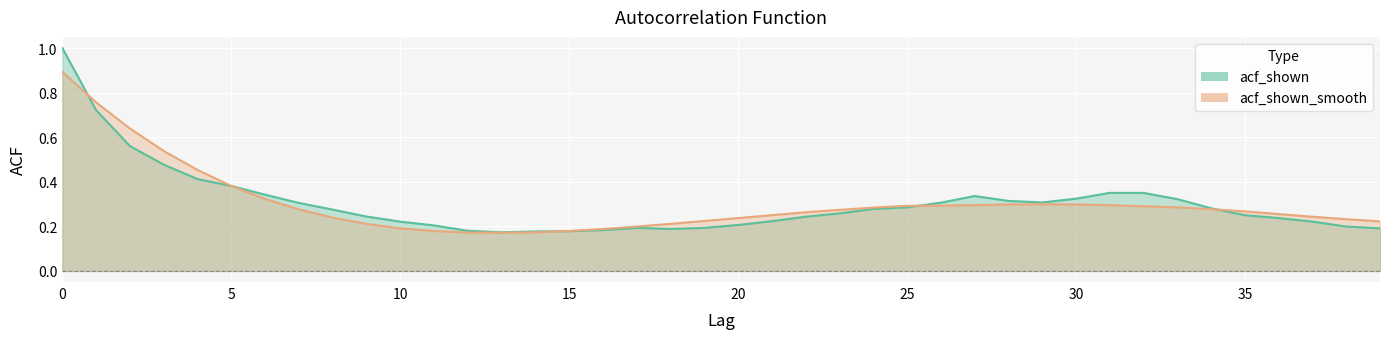

Between 38 and 17, which is larger?

38